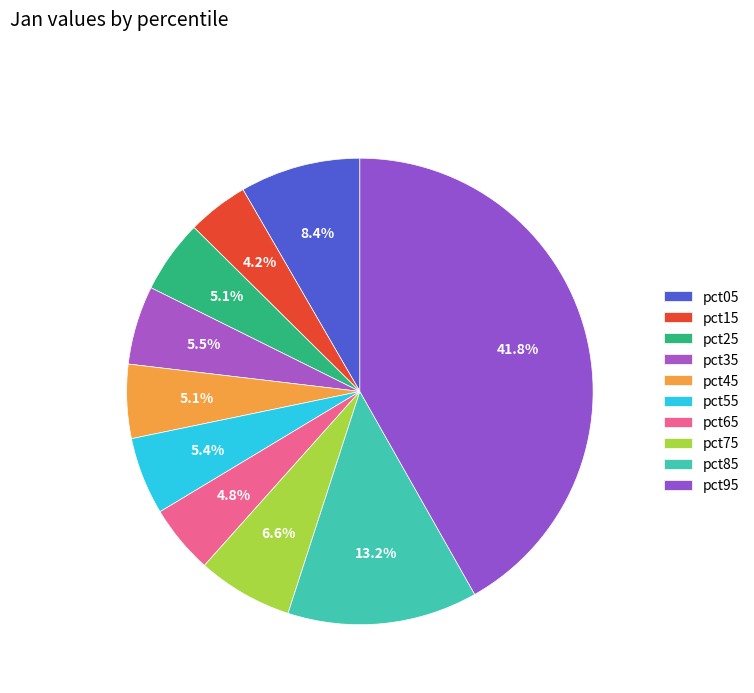

Do pct05 and pct75 together represent more than half of the pie?

No